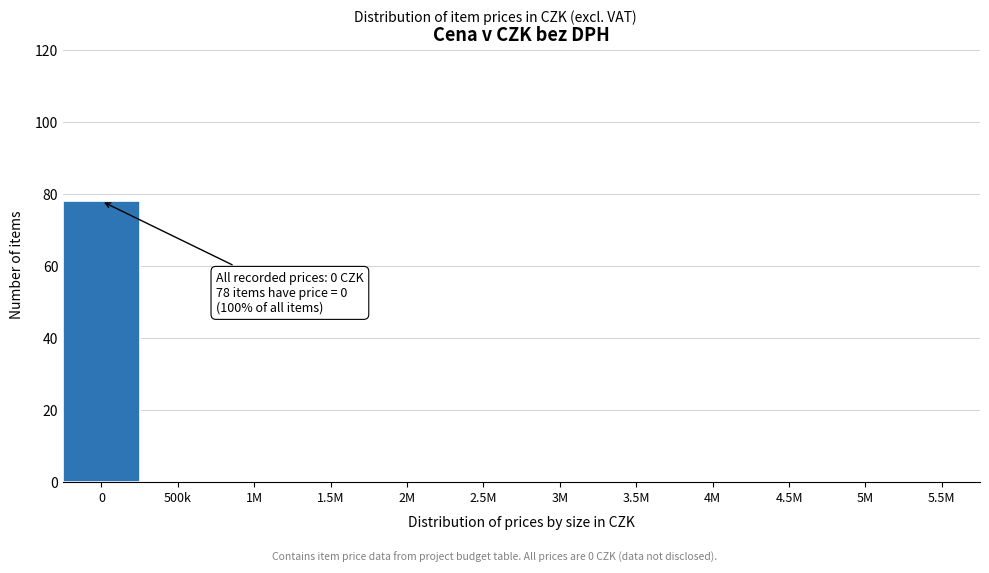

Reading left to right, extract all data points from this chart.

0=78	500k=0	1M=0	1.5M=0	2M=0	2.5M=0	3M=0	3.5M=0	4M=0	4.5M=0	5M=0	5.5M=0